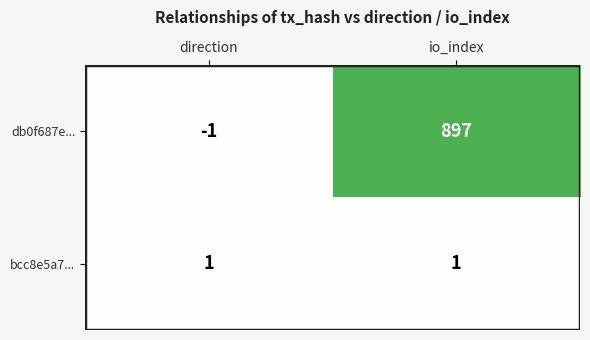

Rank the series at io_index from highest to lowest value.

db0f687e..., bcc8e5a7...